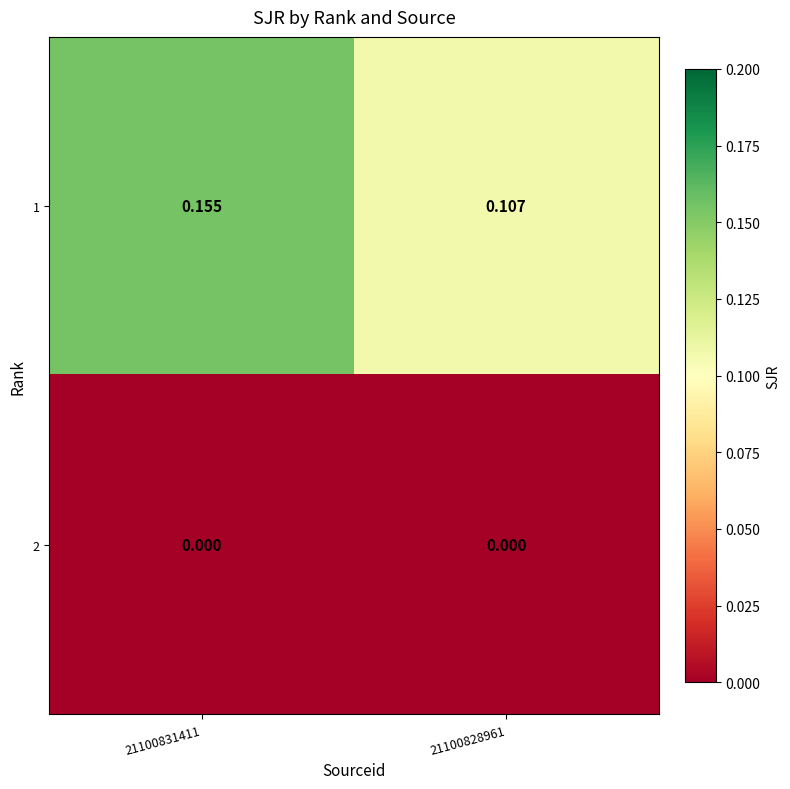

Is the value of 2 at 21100828961 greater than the value of 1 at 21100828961?

No